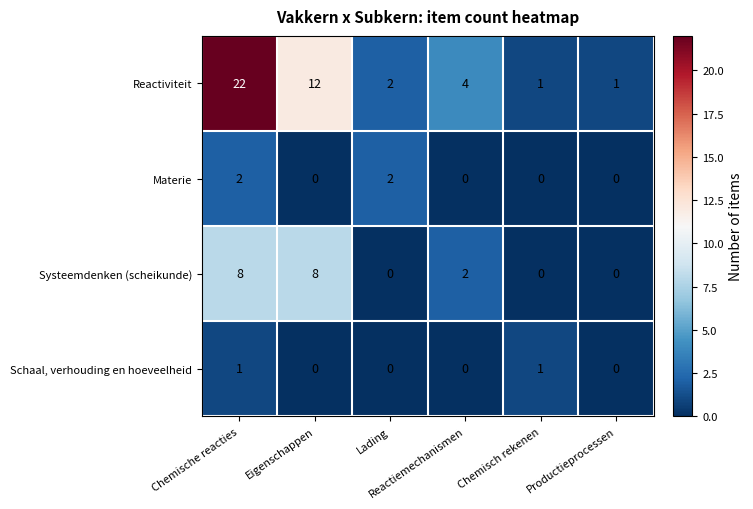

Rank the series by their maximum value, from highest to lowest.

Reactiviteit, Systeemdenken (scheikunde), Materie, Schaal, verhouding en hoeveelheid